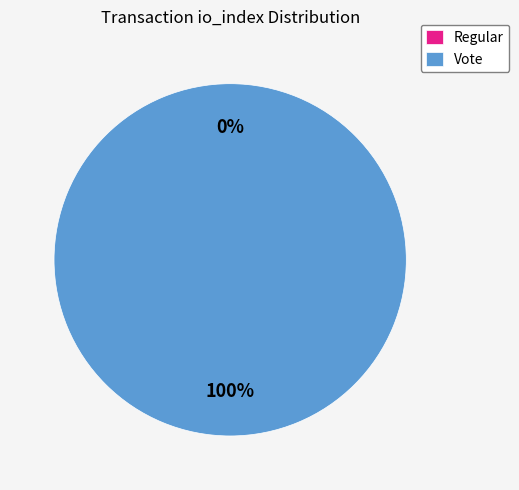

To the nearest percent, what is the average slice percentage?

50%